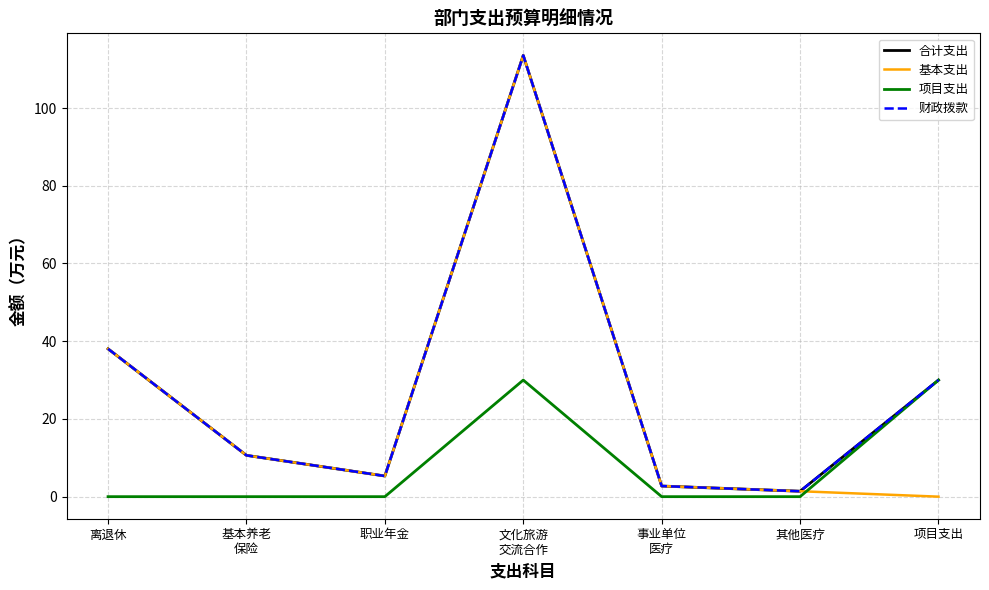

Reading left to right, list all the values displayed in this chart.

合计支出: 38.0	10.6	5.3	113.5	2.7	1.4	30.0
基本支出: 38.0	10.6	5.3	113.5	2.7	1.4	0.0
项目支出: 0.0	0.0	0.0	30.0	0.0	0.0	30.0
财政拨款: 38.0	10.6	5.3	113.5	2.7	1.4	30.0